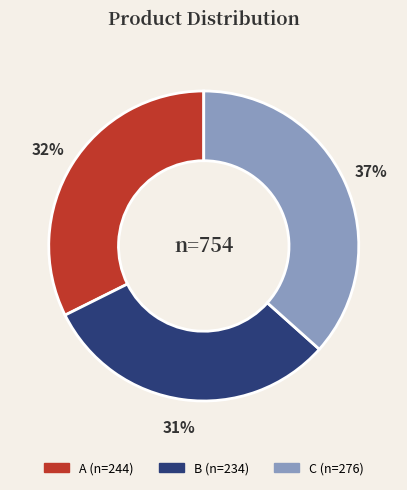

What percentage is the B slice, to the nearest percent?

31%